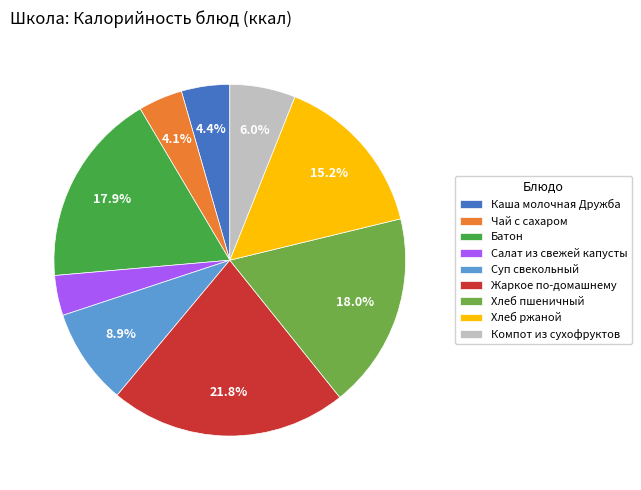

Is the sum of Компот из сухофруктов and Жаркое по-домашнему greater than half?

No